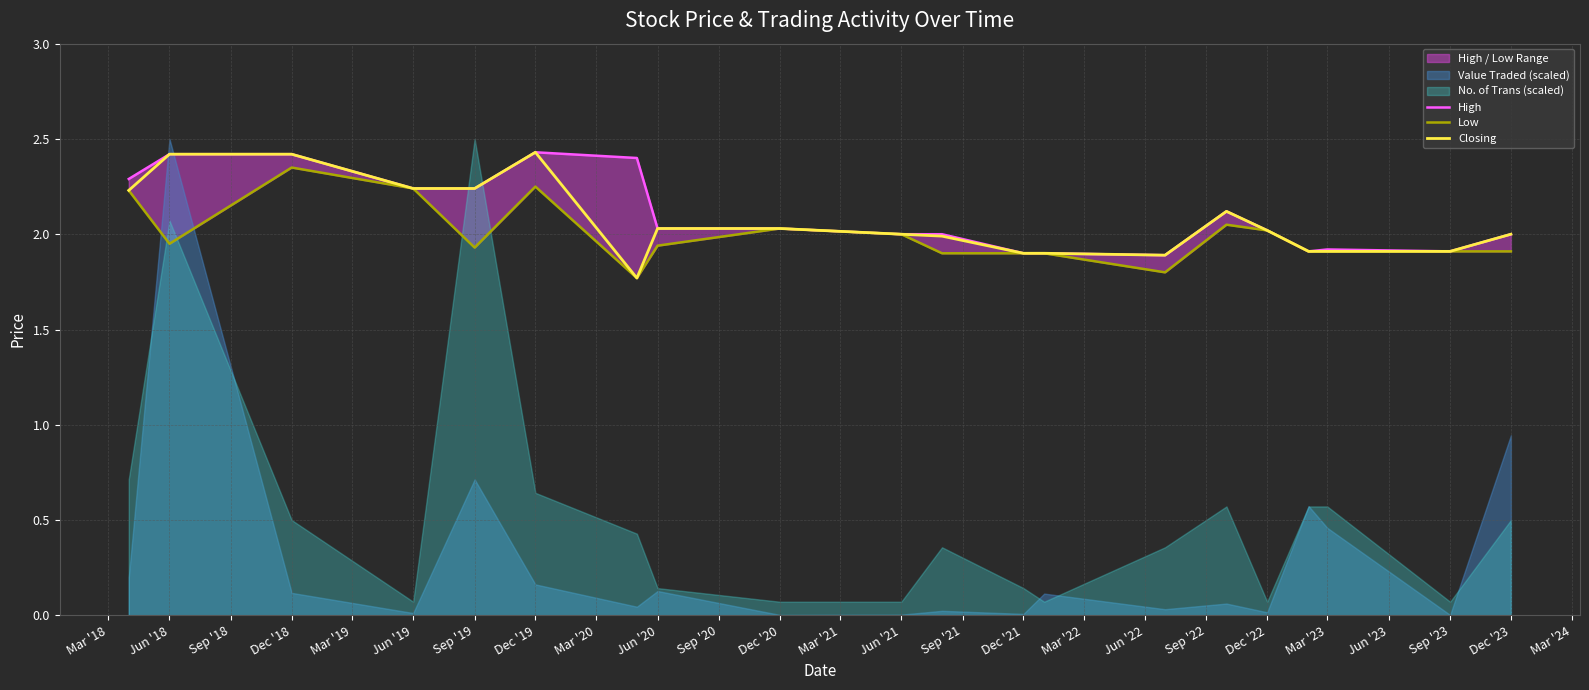

True or false: Closing and High cross at least once.

False